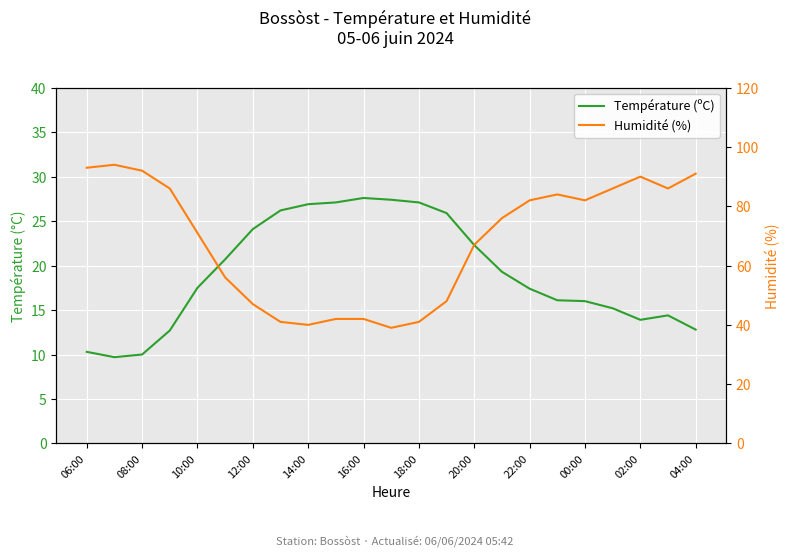

True or false: Température (ºC) has a value of 29.4 at 22:00.

False